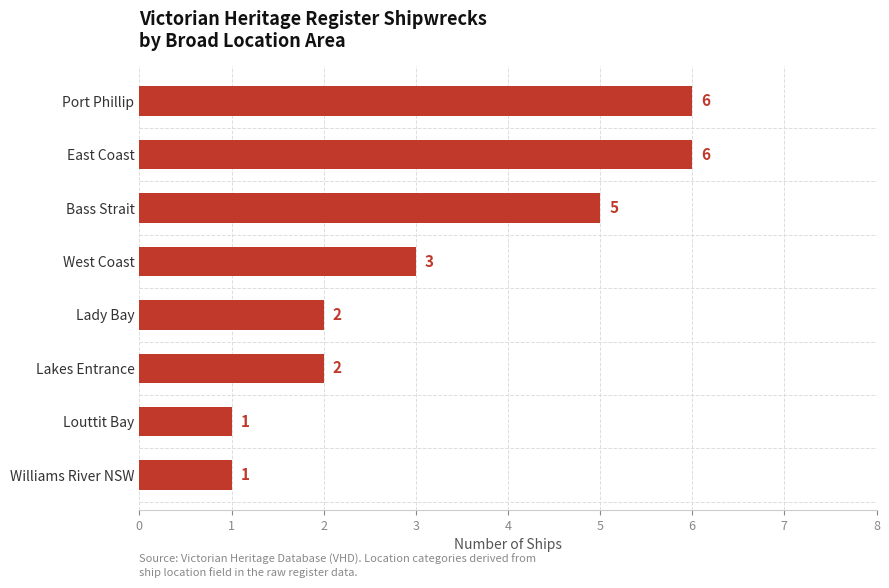

What is the label of the 1st bar from the top?

Port Phillip